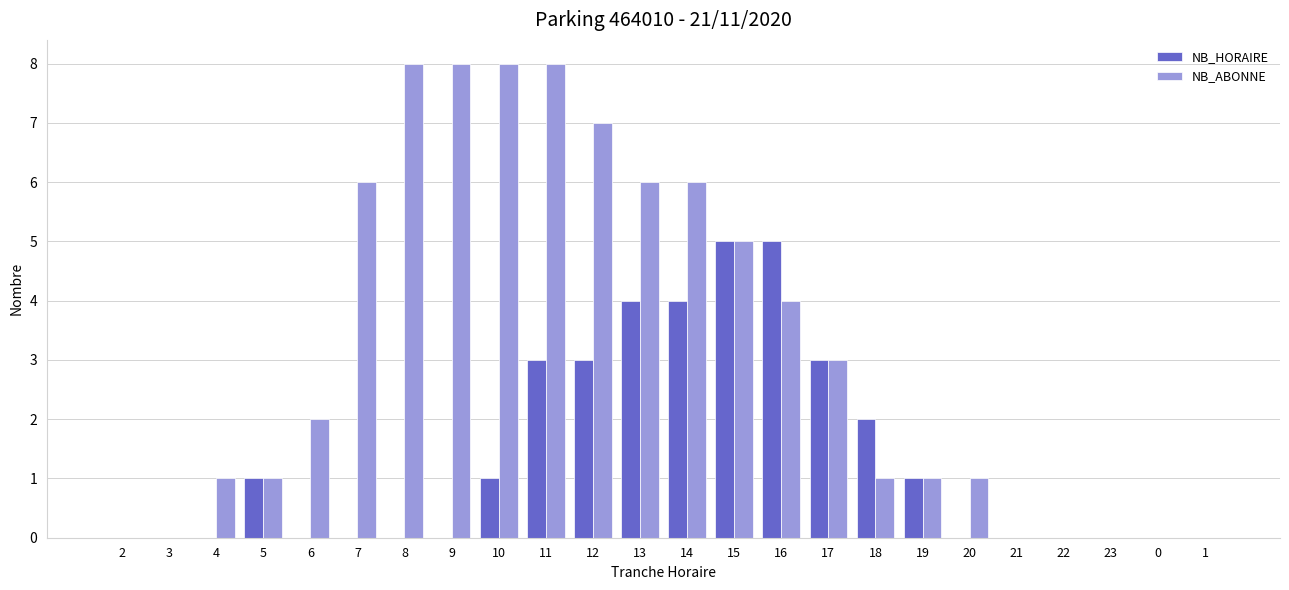

What is the sum of all NB_ABONNE values?

76